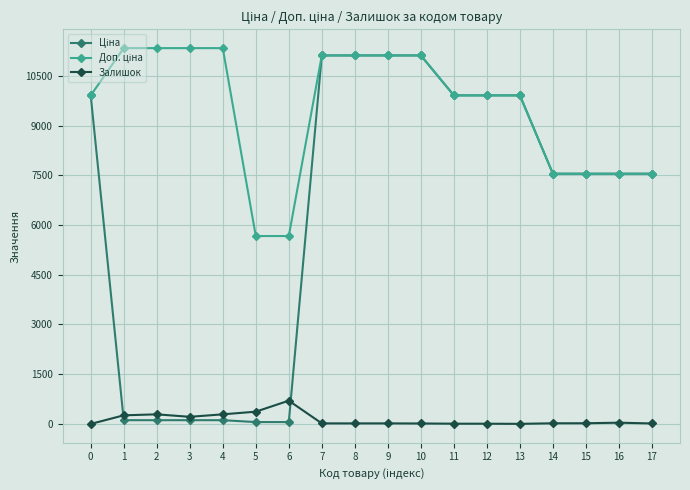

Which series has the largest total across all categories?

Доп. ціна